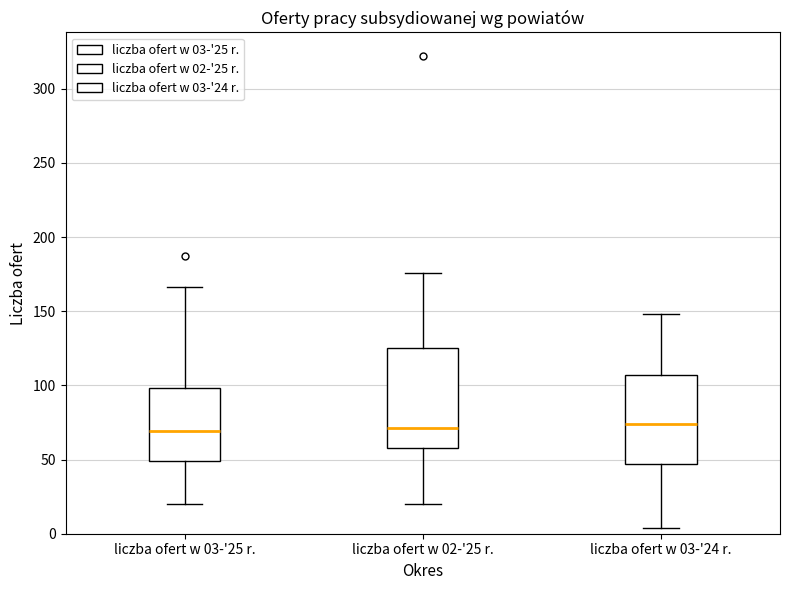

Reading left to right, read every box against the y-axis: the position of its median line, the range the box covers, and the ends of its whiskers. The values are not printed on the chart, so give them approximately, as read against the axis.

liczba ofert w 03-'25 r.: median 70, box 50 to 100, whiskers 20 to 165
liczba ofert w 02-'25 r.: median 70, box 60 to 125, whiskers 20 to 175
liczba ofert w 03-'24 r.: median 75, box 45 to 105, whiskers 5 to 150